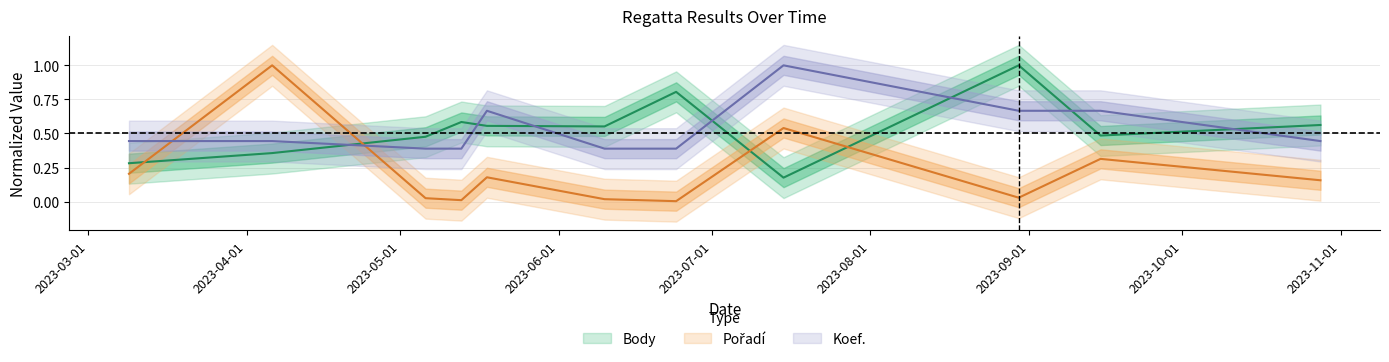

True or false: Pořadí has a value of 0.0 at 2023-06-10.

True